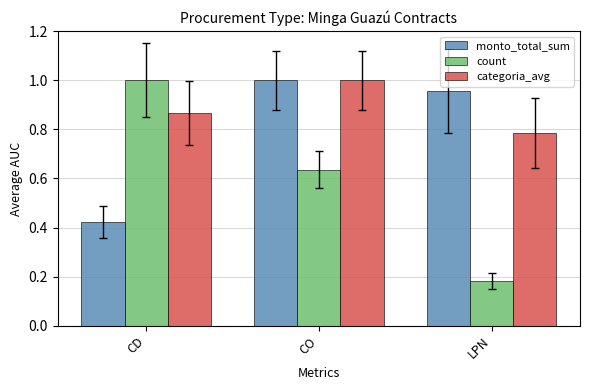

What is the sum of the categoria_avg values at LPN and CO?

1.8